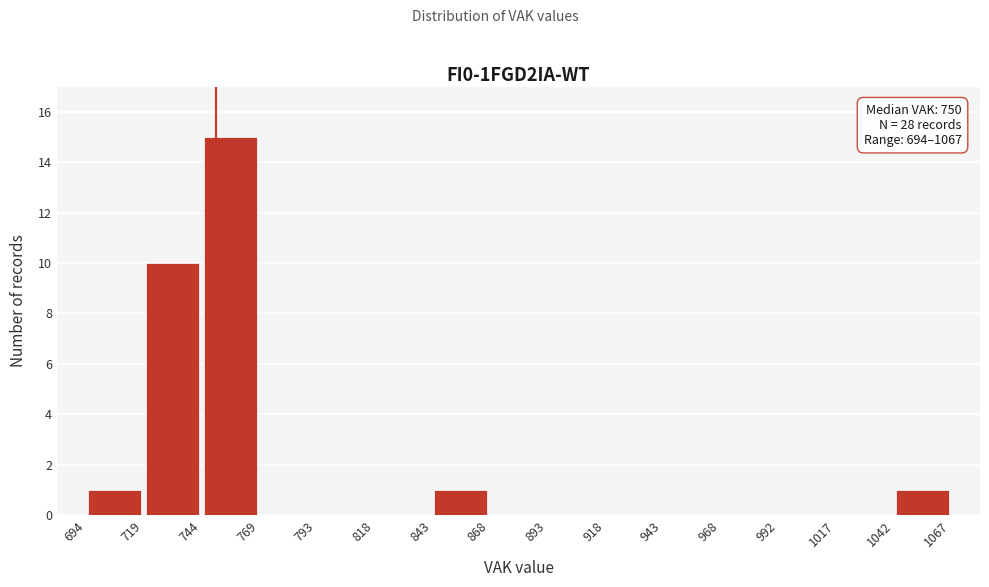

Over which range of the x-axis is the bar tallest?

744 to 769